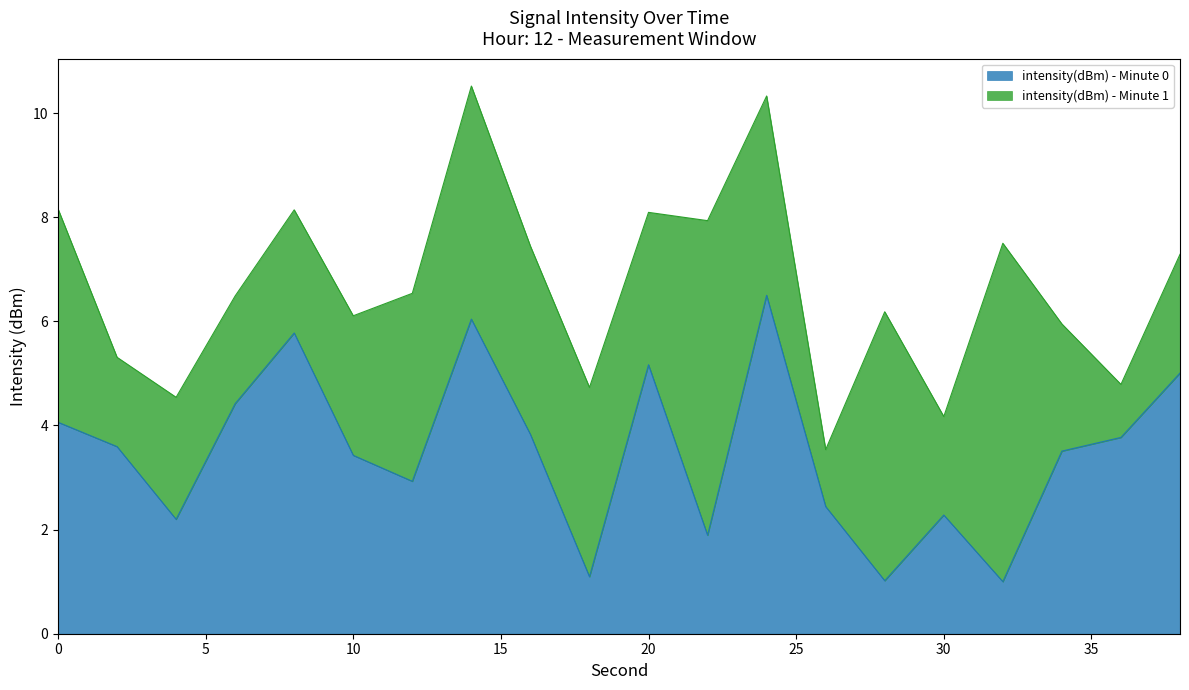

What is the total value across all series at 10?

6.1